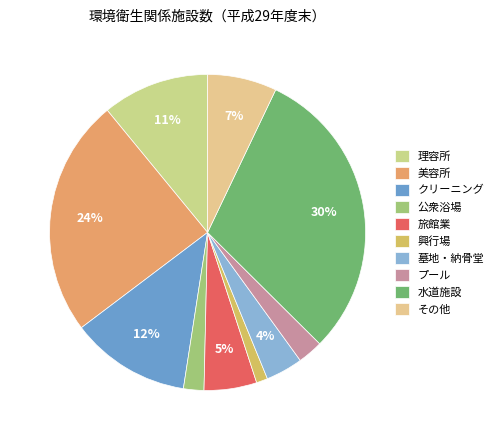

To the nearest percent, what percentage of the pie is 旅館業?

5%